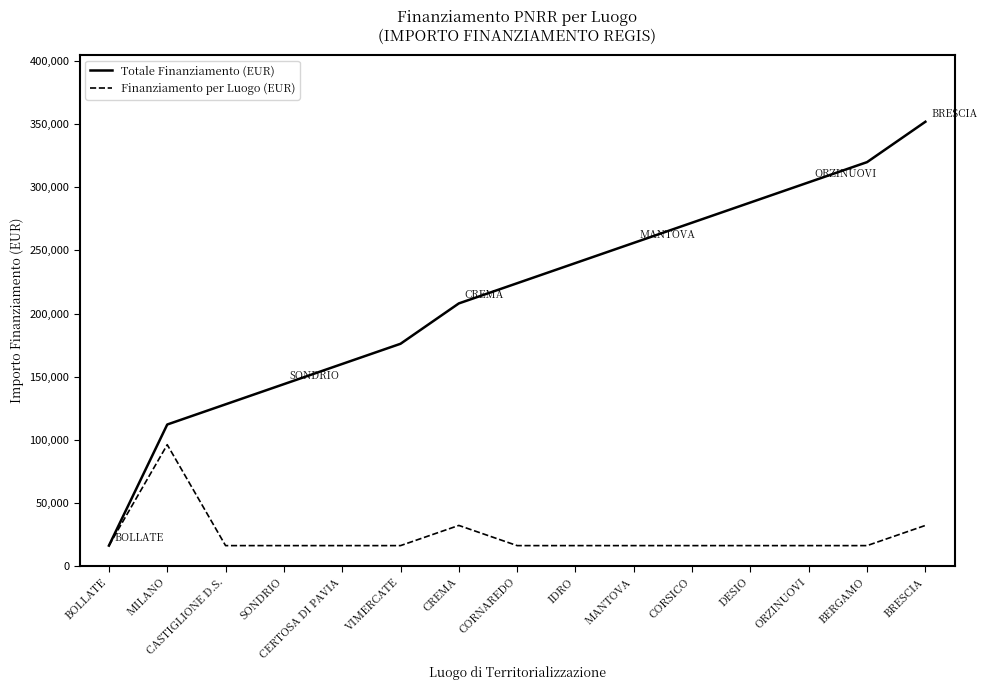

Is it true that Totale Finanziamento (EUR) equals 178656 at MANTOVA?

False